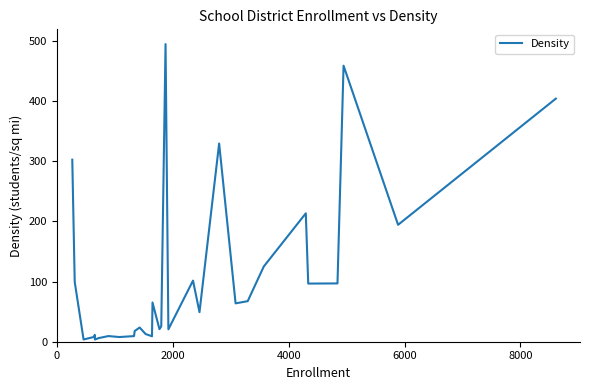

What is the difference between the maximum and minimum values?

490.6